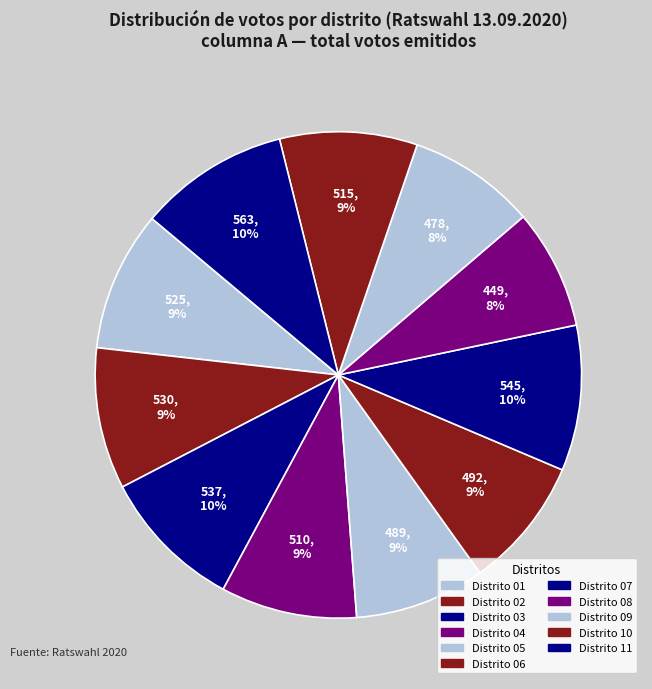

Rank the categories by value from lowest to highest.

08, 09, 05, 06, 04, 10, 01, 02, 03, 07, 11